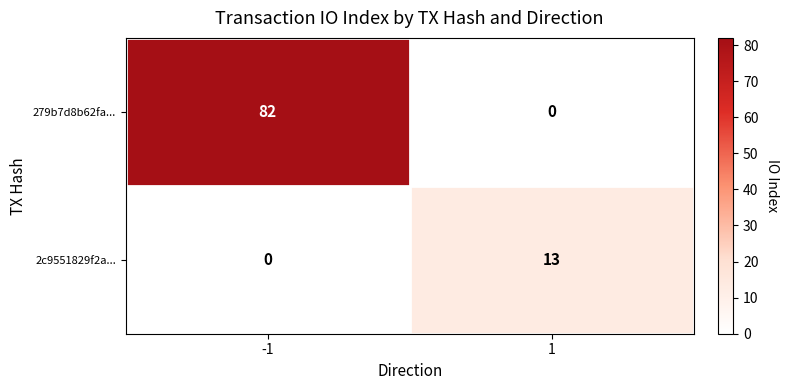

What is the sum of all 2c9551829f2a... values?

13